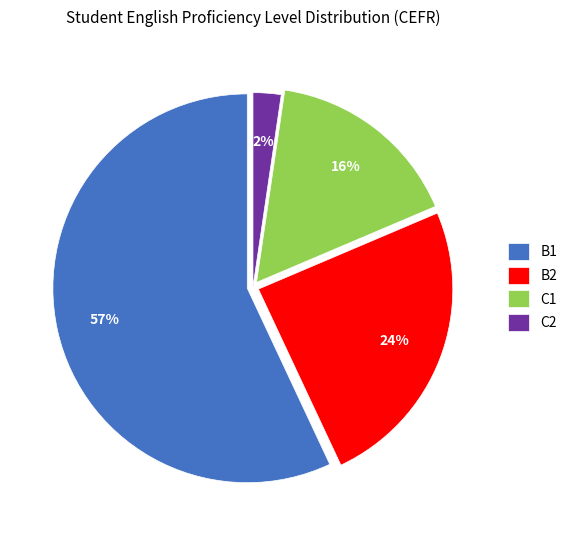

The B2 slice represents 1% of the pie. True or false?

False